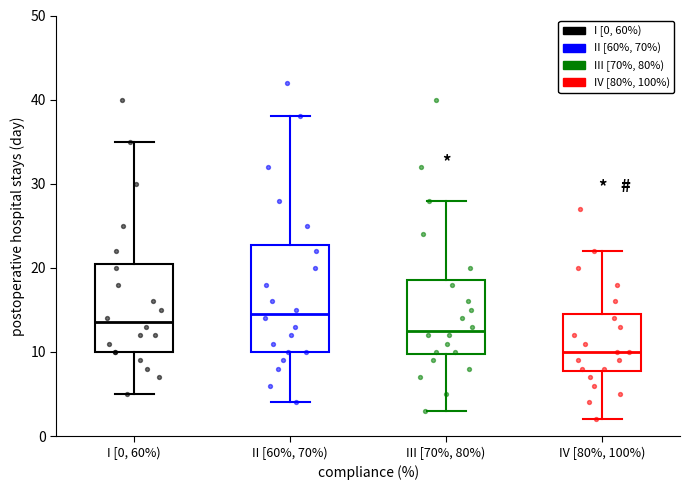

Comparing the boxes themselves (not the whiskers), which one is the tallest?

II [60%, 70%)